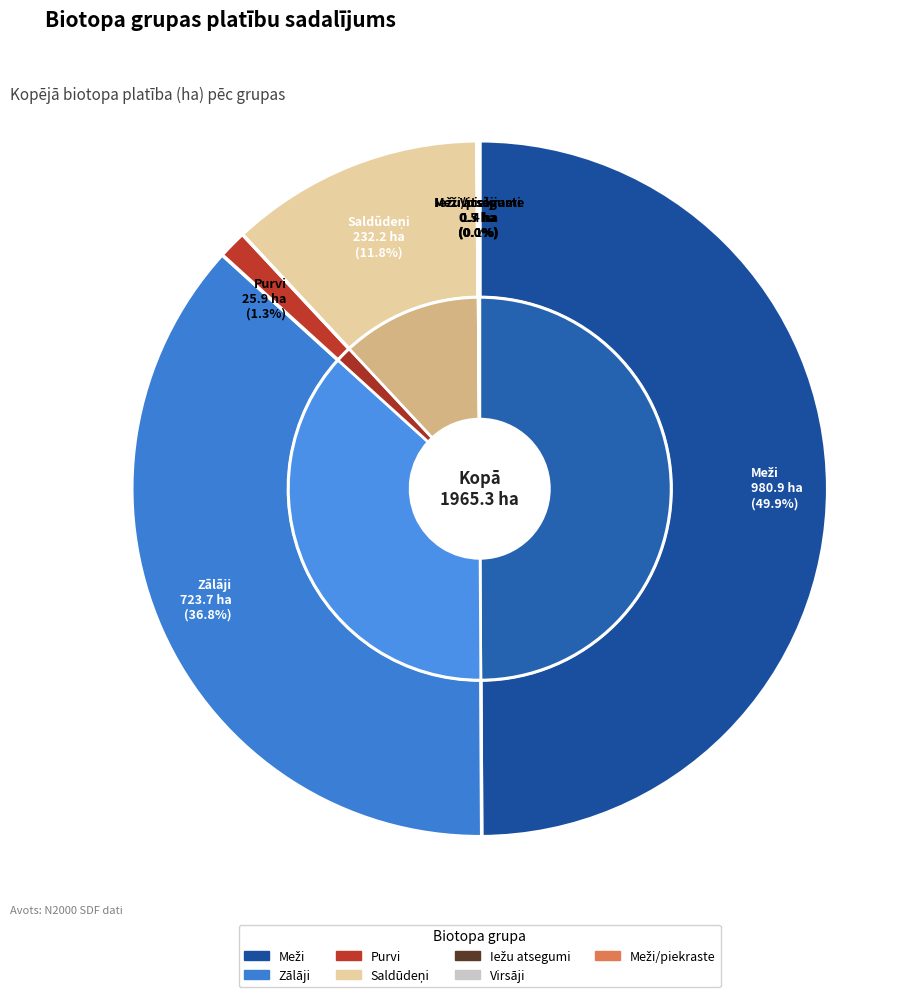

How many segments does this pie chart have?

7